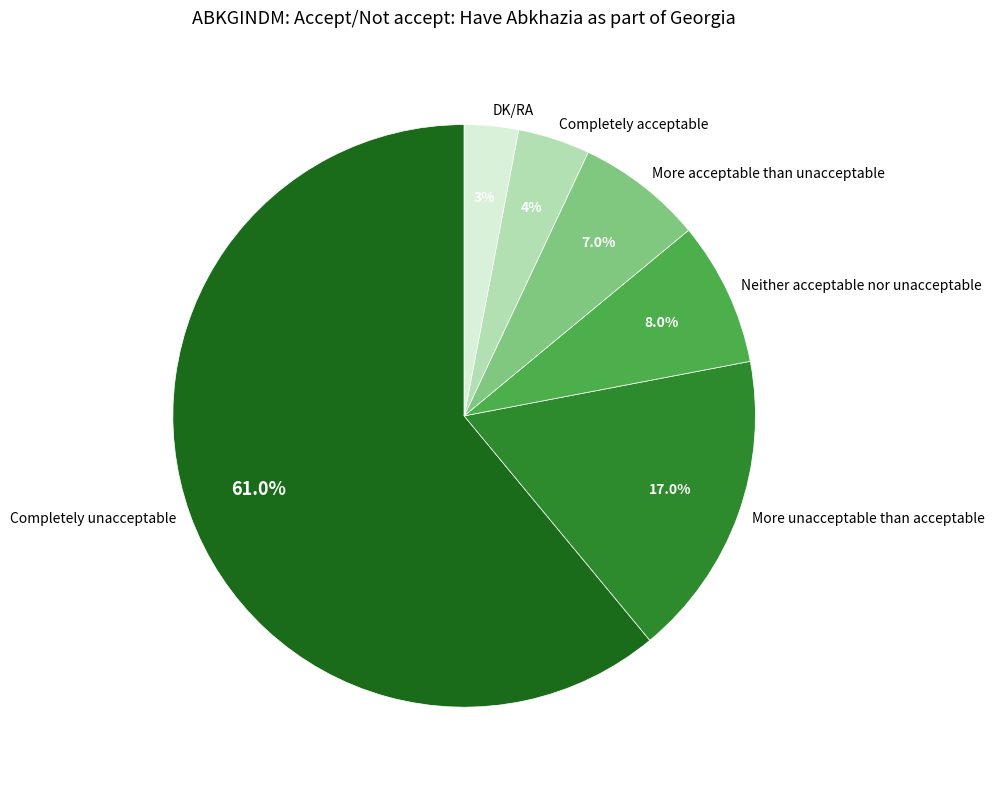

To the nearest percent, what is the average slice percentage?

17%